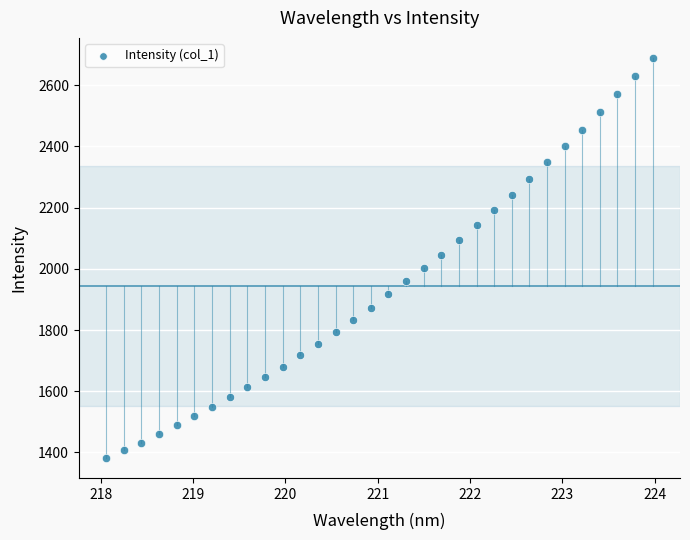

What is the range of X values (max minus min)?

5.9